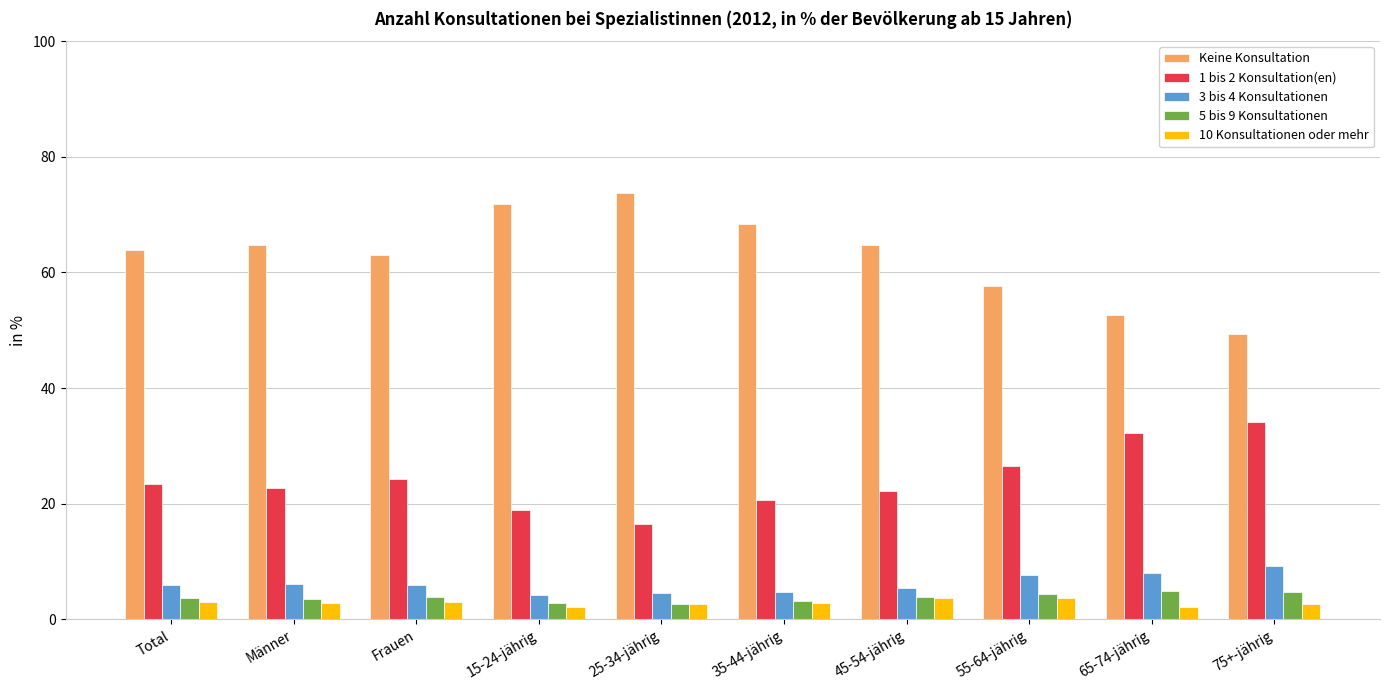

What is the average value of the 10 Konsultationen oder mehr series?

2.9